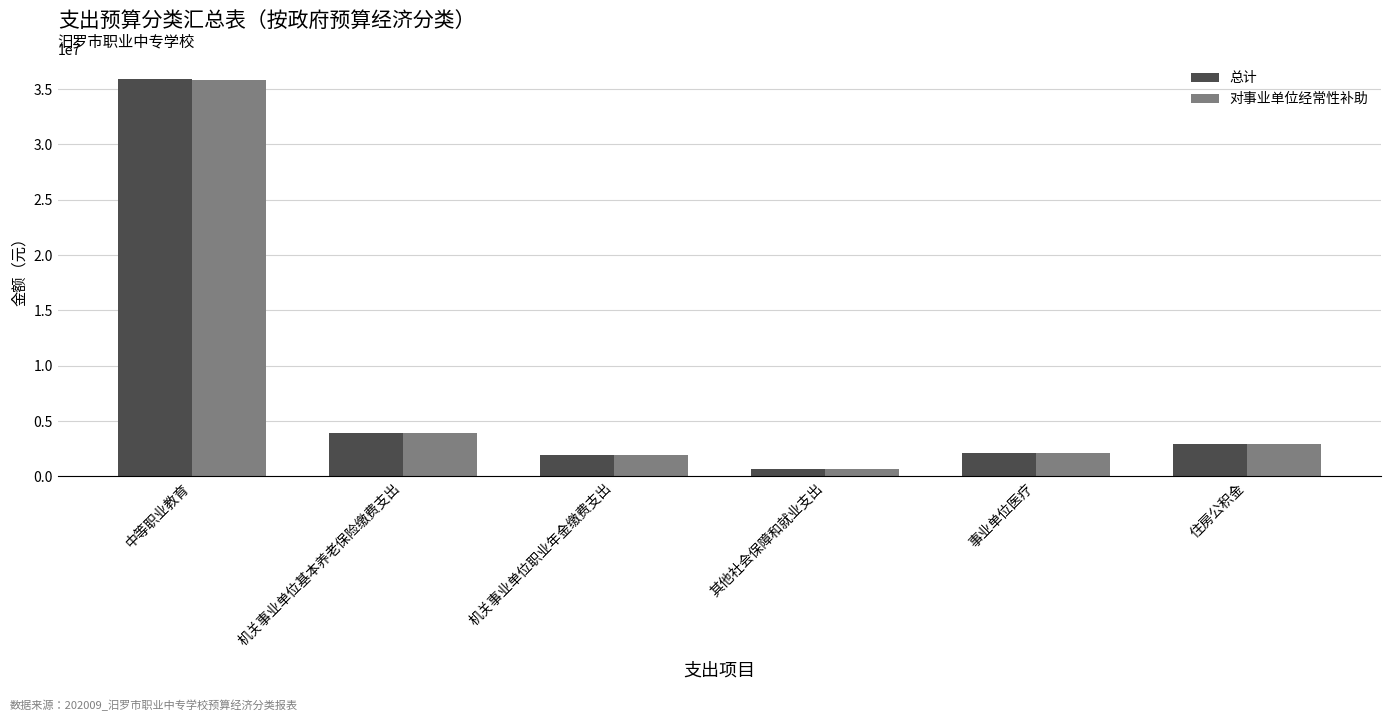

Where is 对事业单位经常性补助 nearest to the value 18251751?

机关事业单位基本养老保险缴费支出